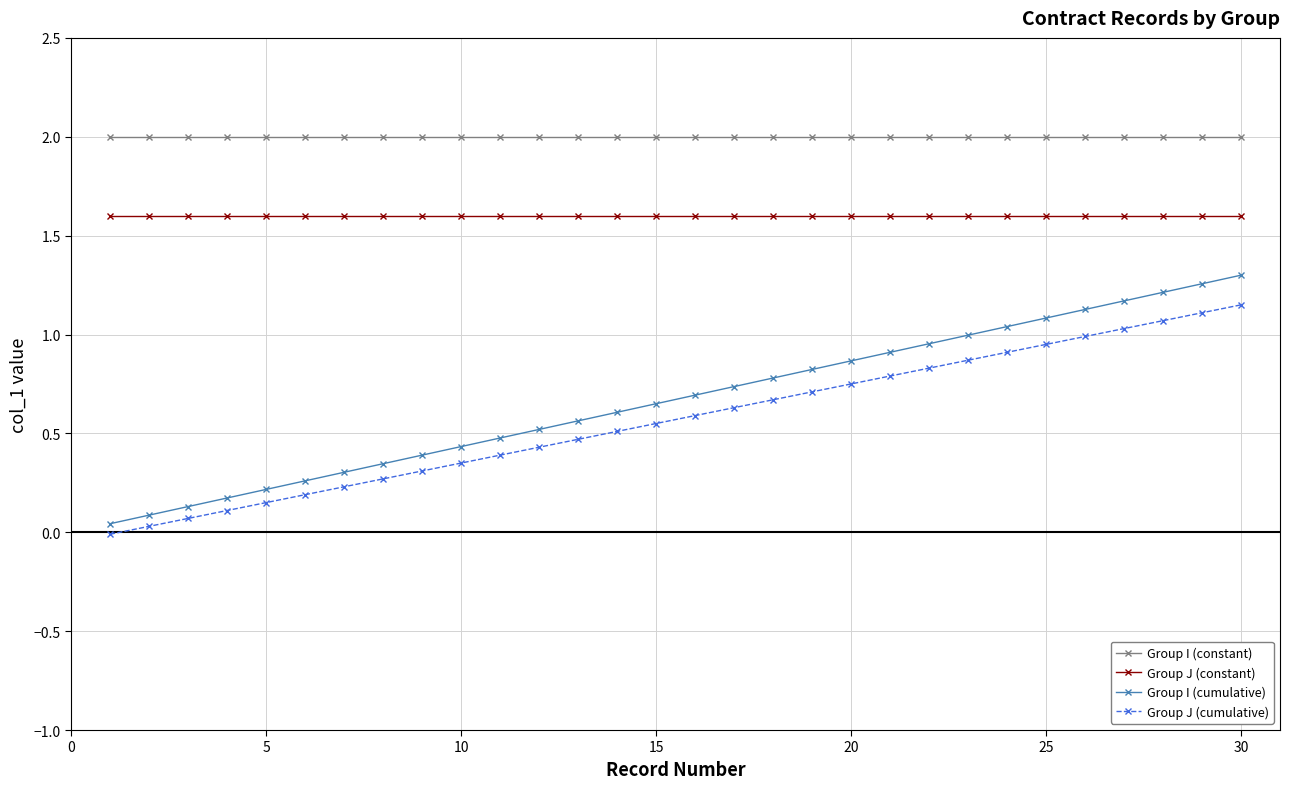

Which series has the widest spread of values?

Group I (cumulative)